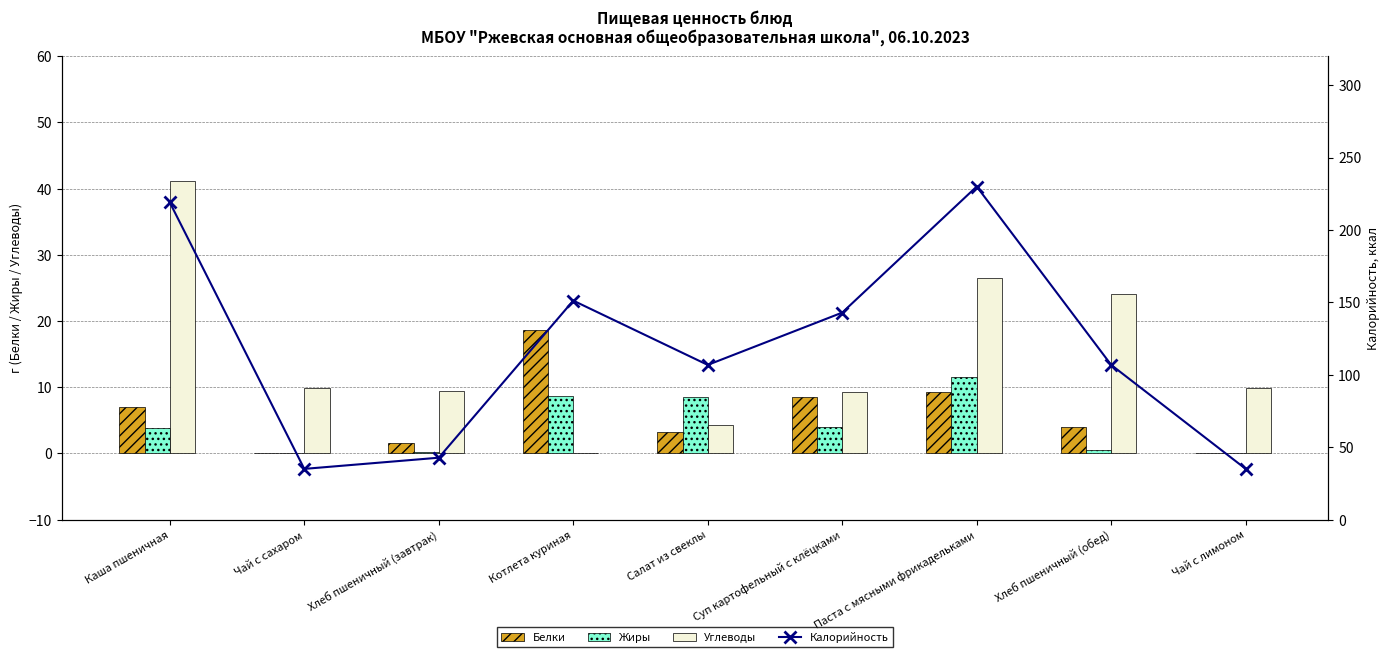

The Жиры series shows 3.9 at Суп картофельный с клёцками. True or false?

True